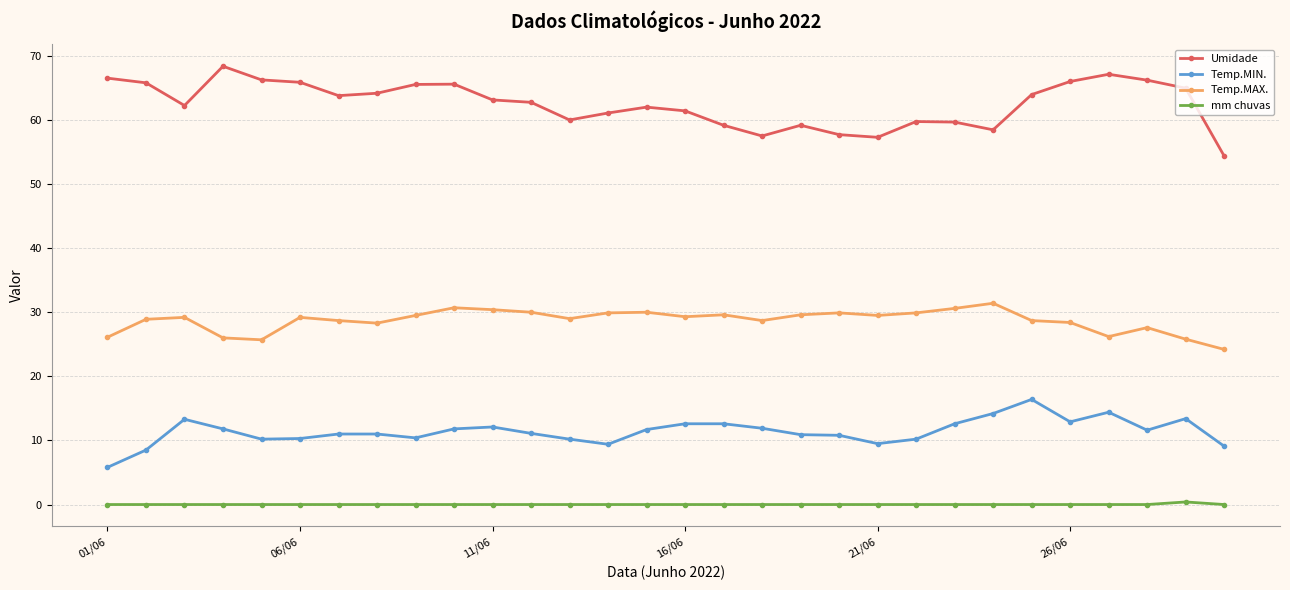

What is the difference between the second highest and second lowest values in the Umidade series?

9.8